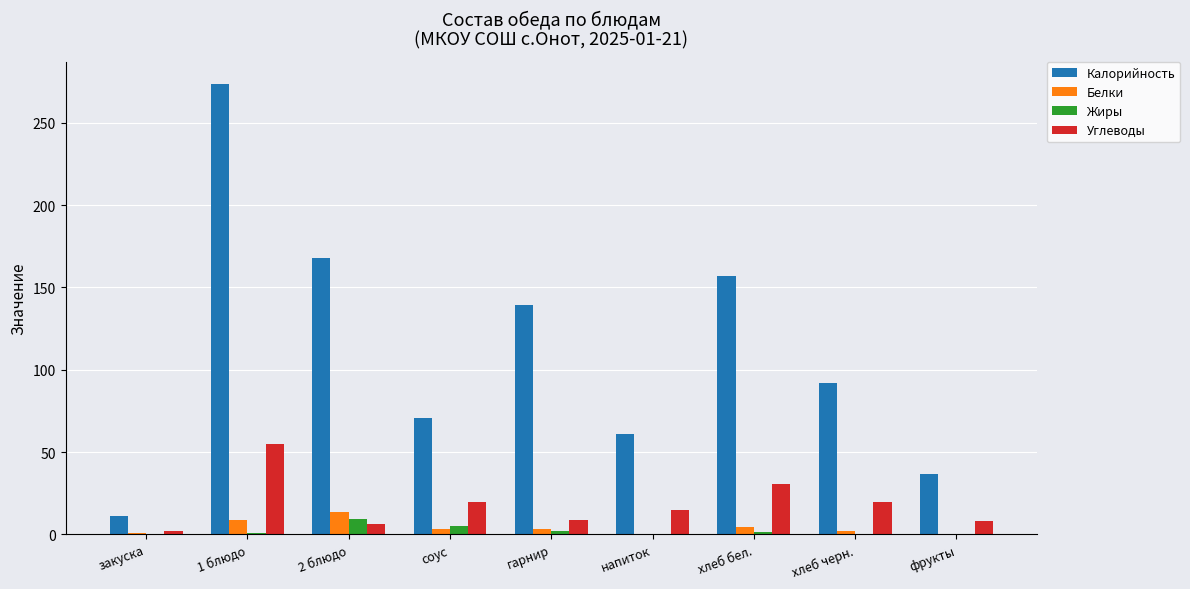

Which category has the highest value across all series?

1 блюдо